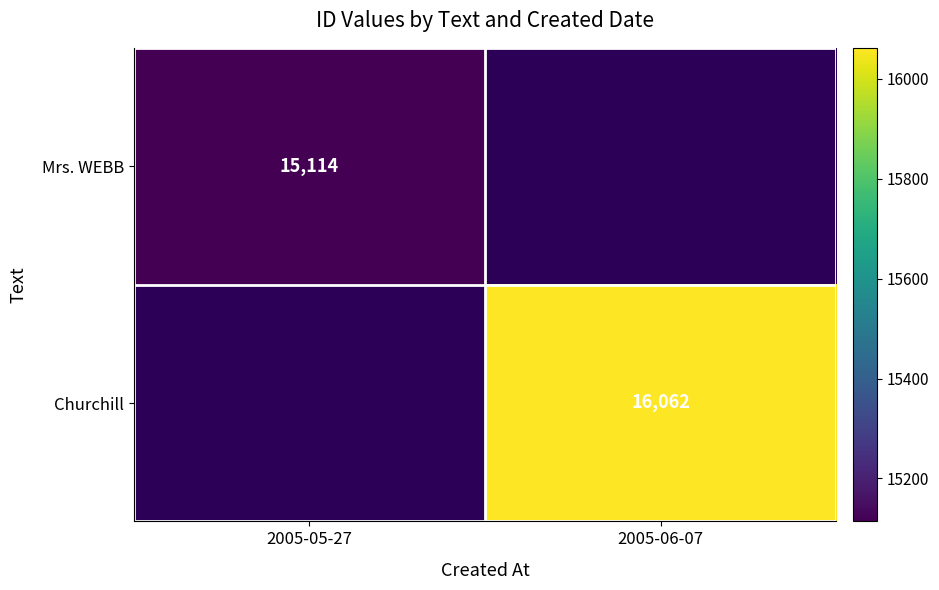

Is it true that Churchill equals 16062 at 2005-06-07?

True